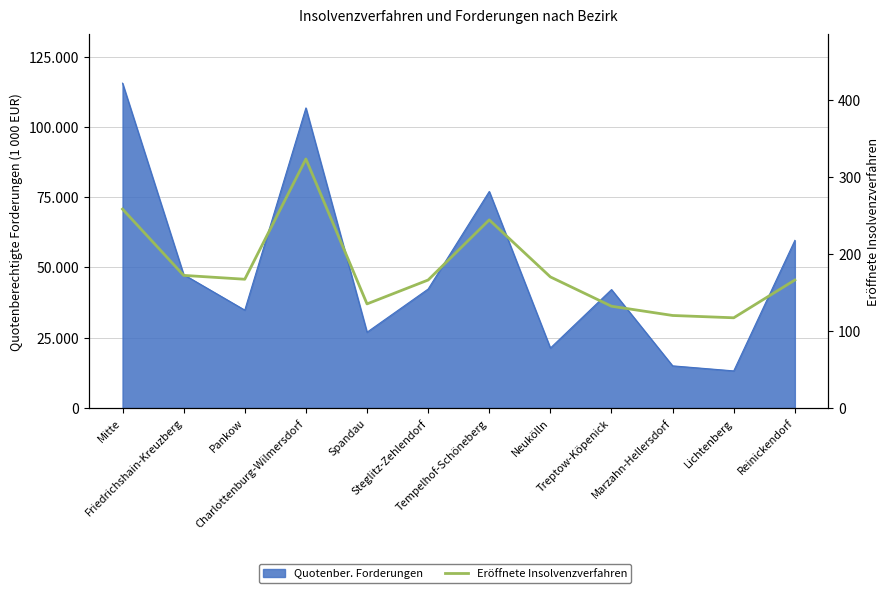

True or false: there are more than 1 points higher than both neighbors.

True